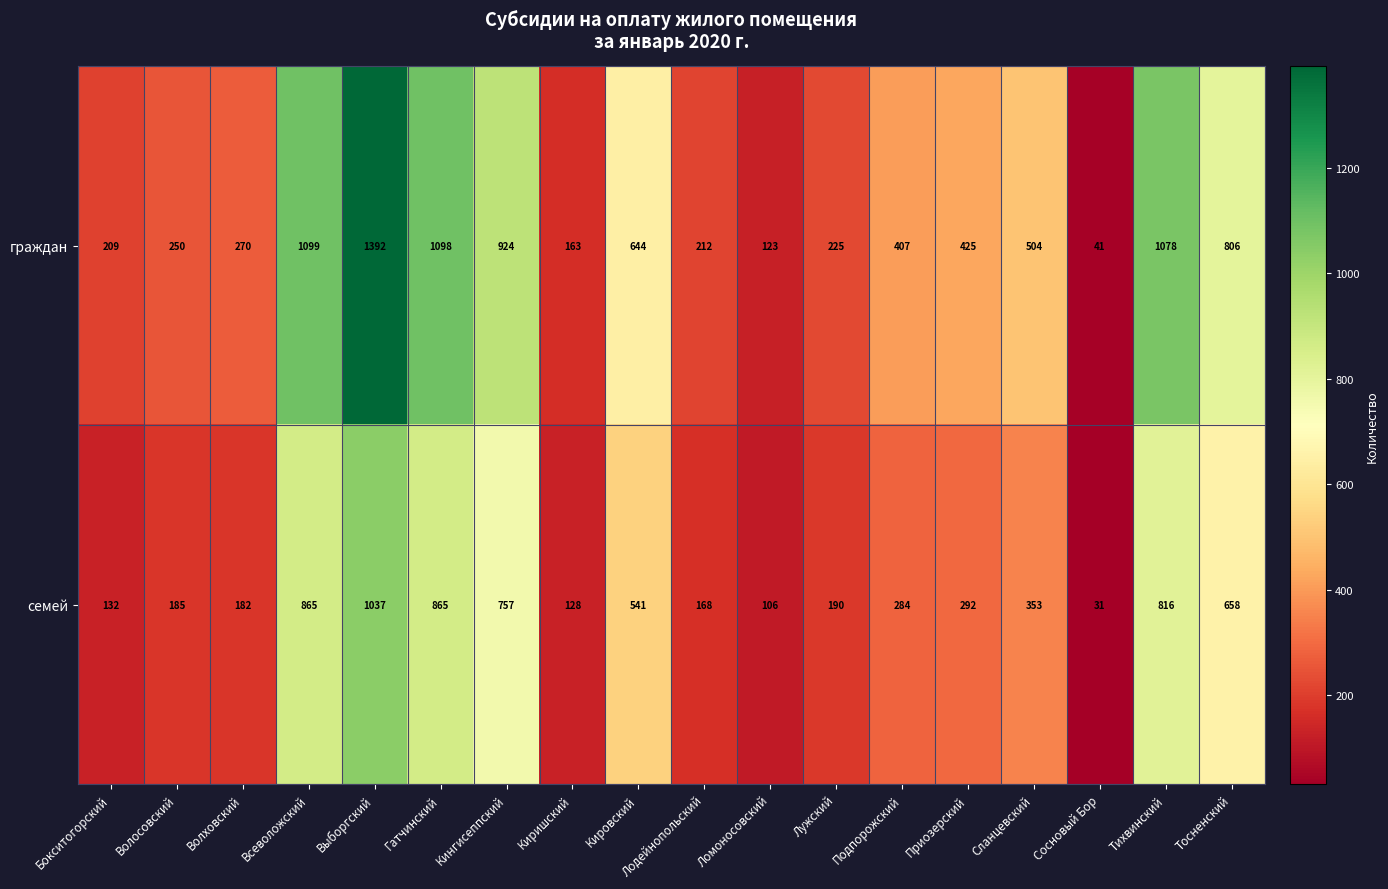

Which category has the lowest value across all series?

Сосновый Бор